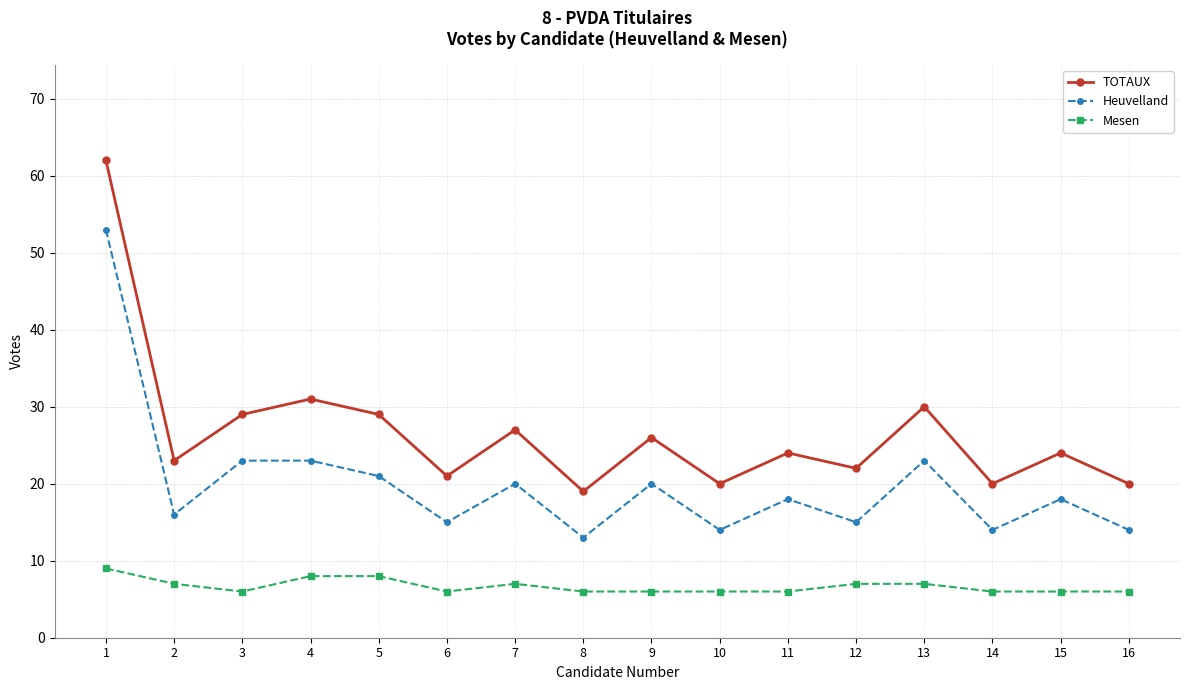

What is the sum of all Mesen values?

107